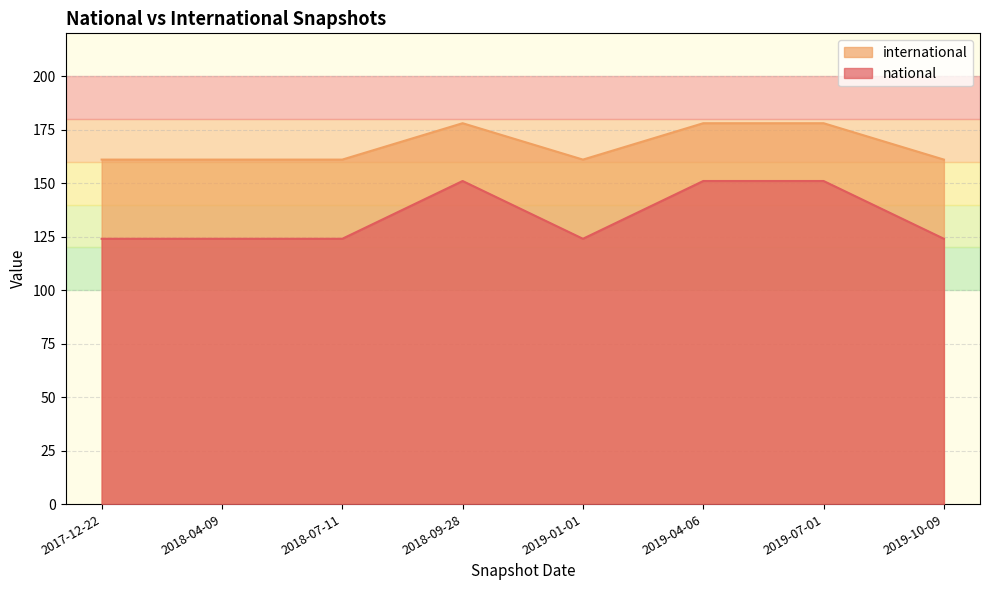

Is it true that international equals 104 at 2019-07-01?

False